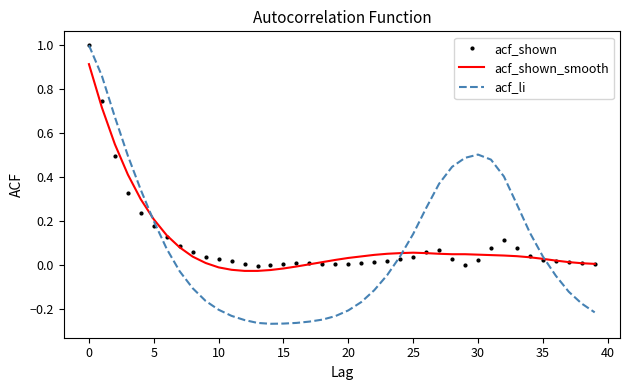

Which series has the largest range (max minus min)?

acf_li